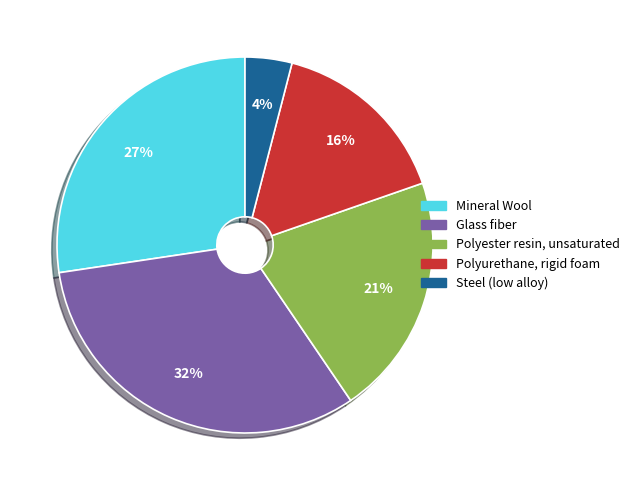

Count the number of slices in the pie.

5